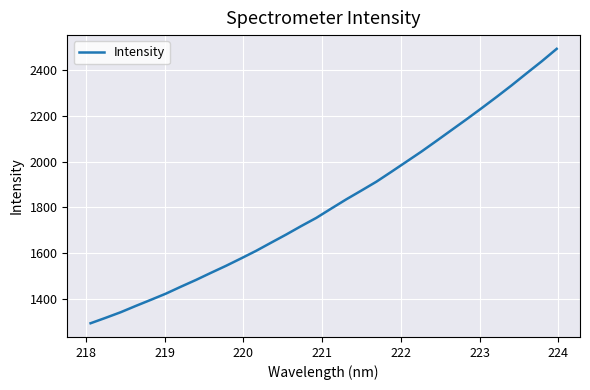

True or false: the data has more than 0 interior local peaks.

False